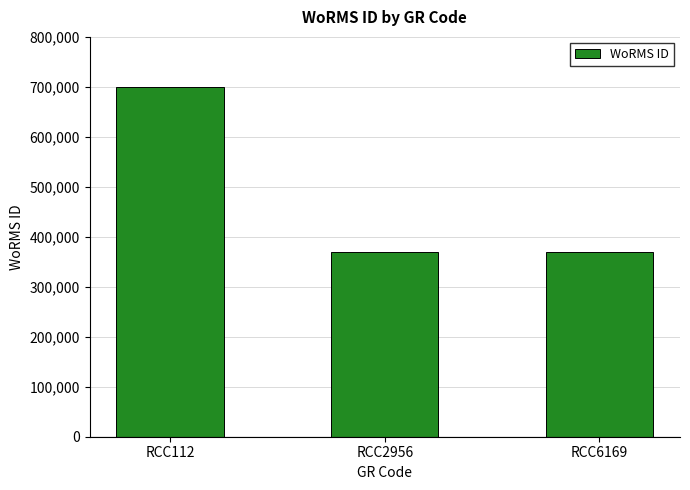

What is the greatest value displayed?

699402